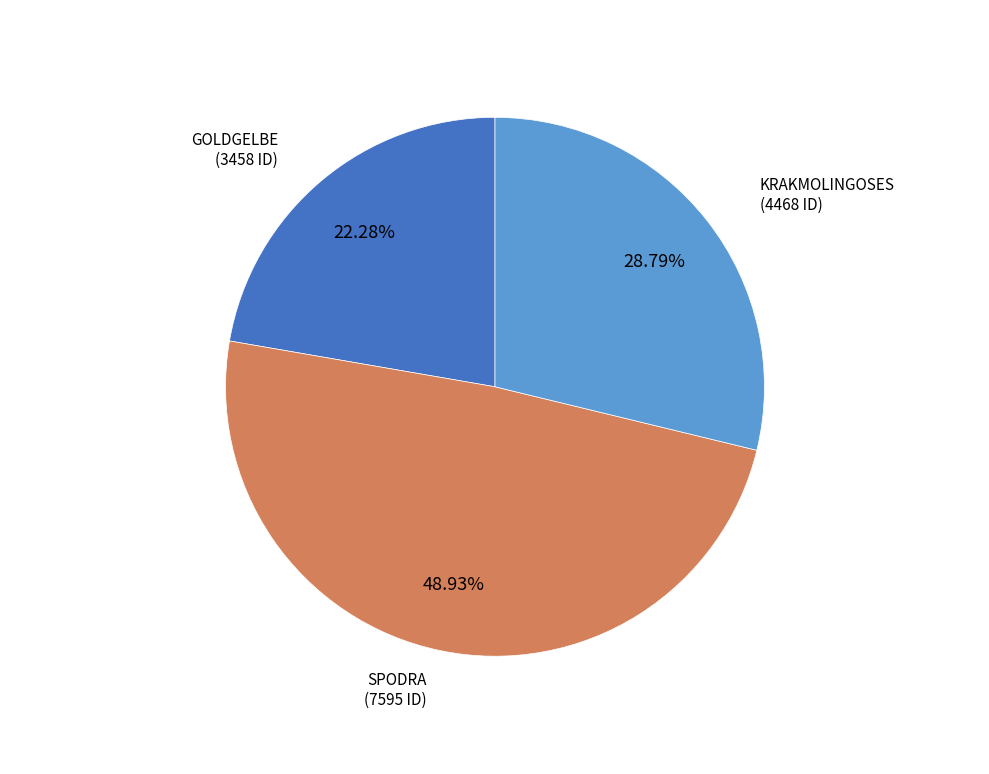

Does any single category account for the majority?

No